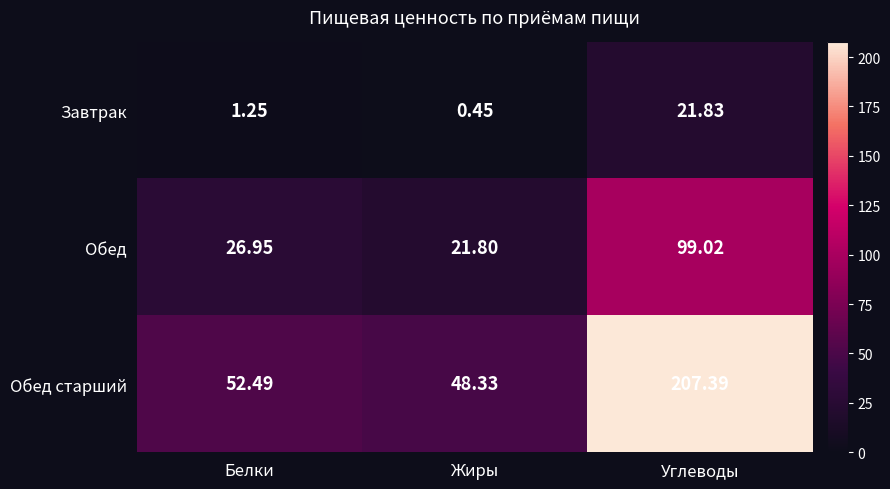

At which label is Обед старший closest to 127?

Белки